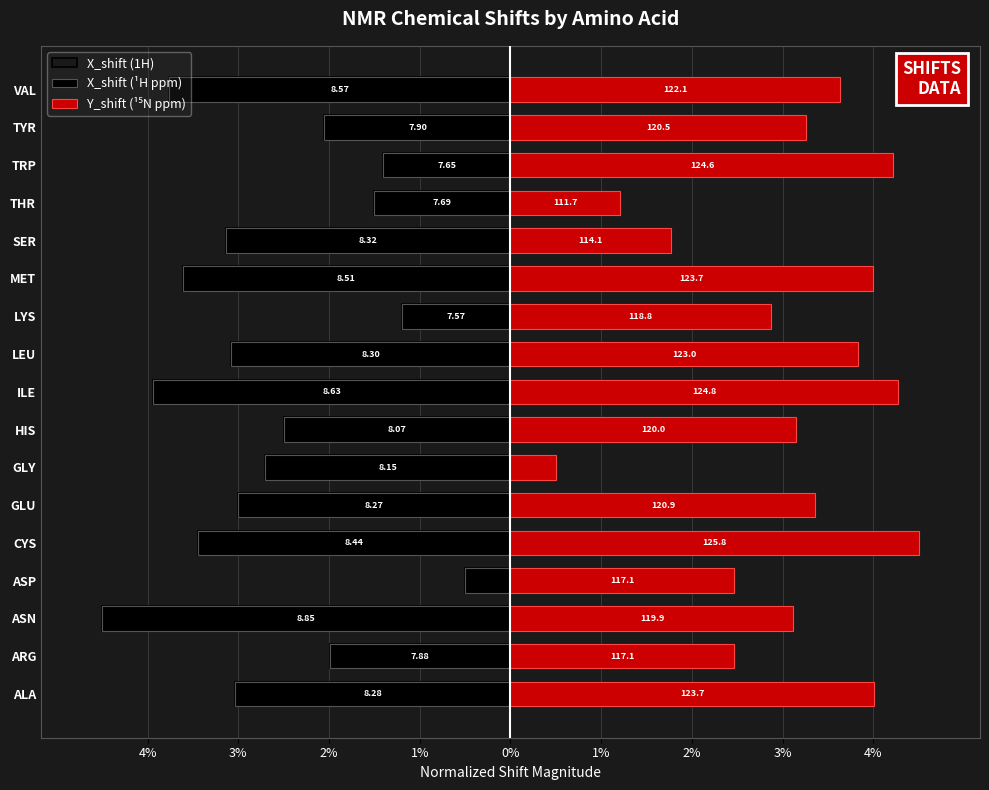

How many data points in Y_shift (¹⁵N ppm) are less than 3?

6